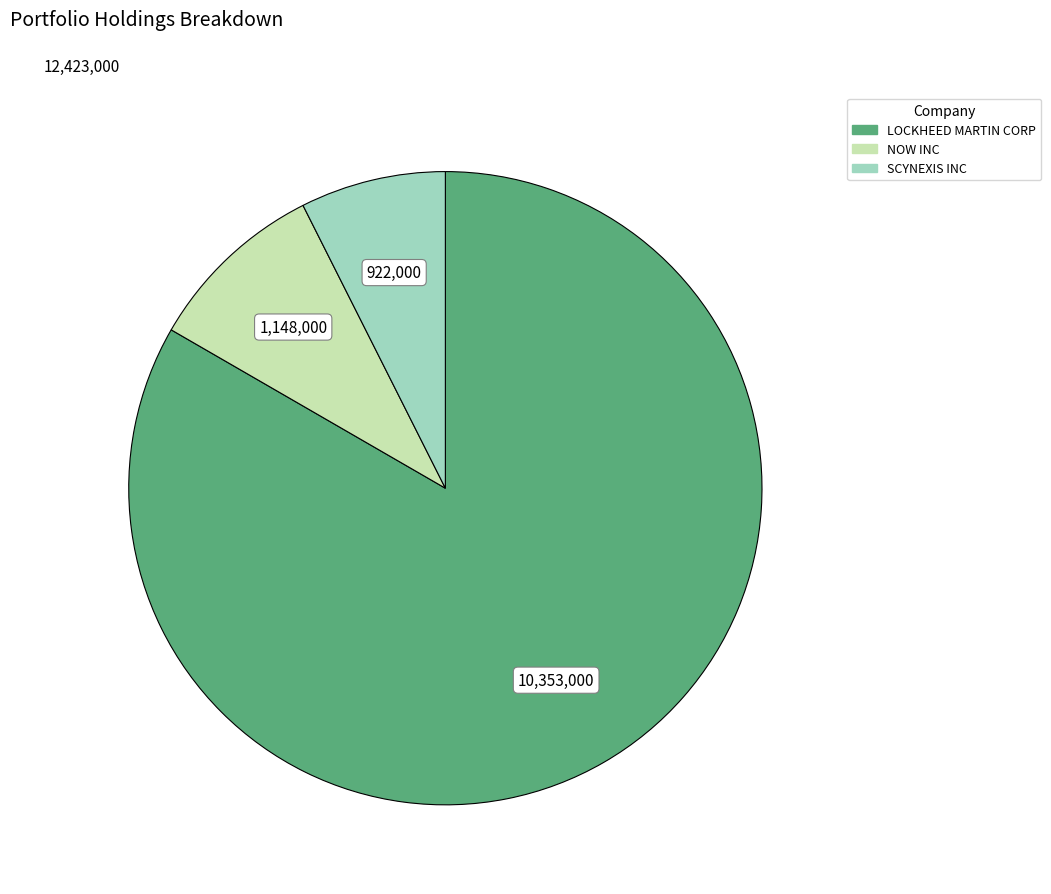

Which category accounts for the majority?

LOCKHEED MARTIN CORP